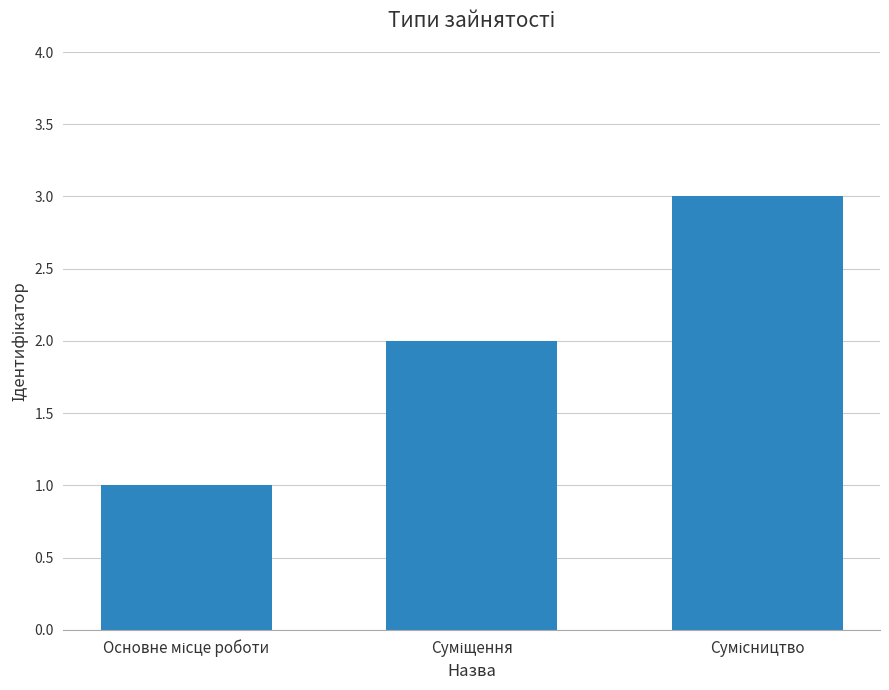

What is the sum of all values?

6